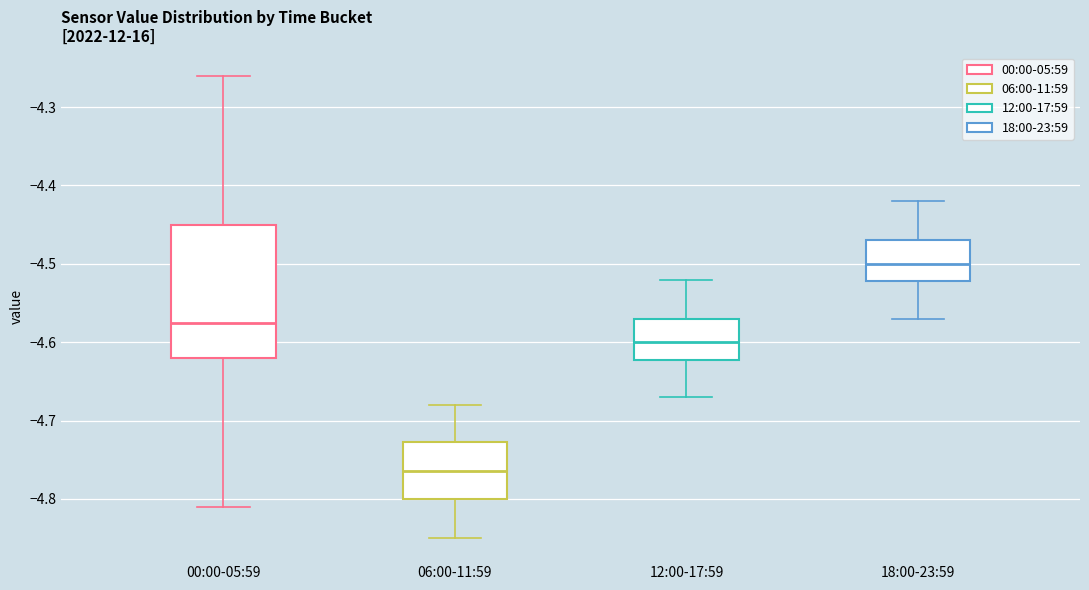

Where does the lower whisker of the box for 12:00-17:59 end on the y-axis? The values are not printed on the chart, so give them approximately, as read against the axis.

-4.67